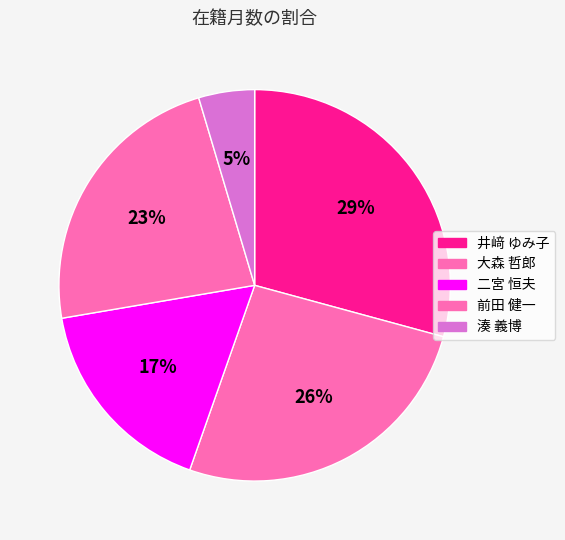

Does any single category account for the majority?

No